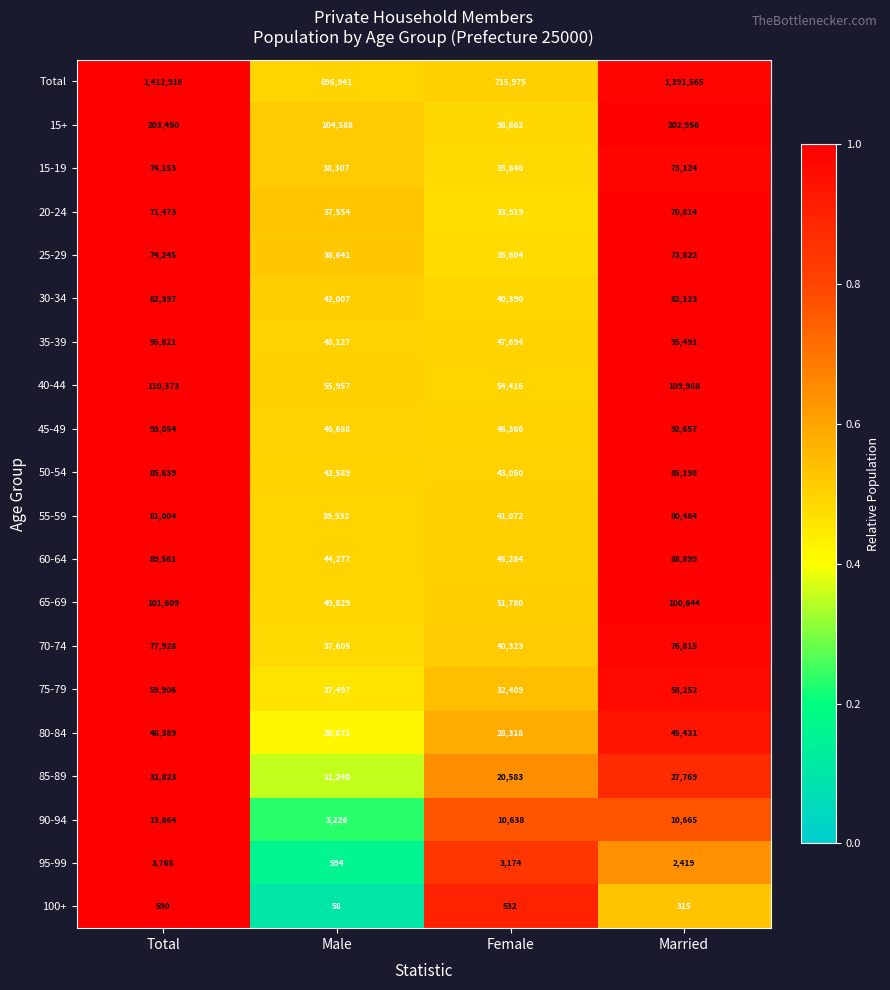

Count the number of data series in this chart.

20